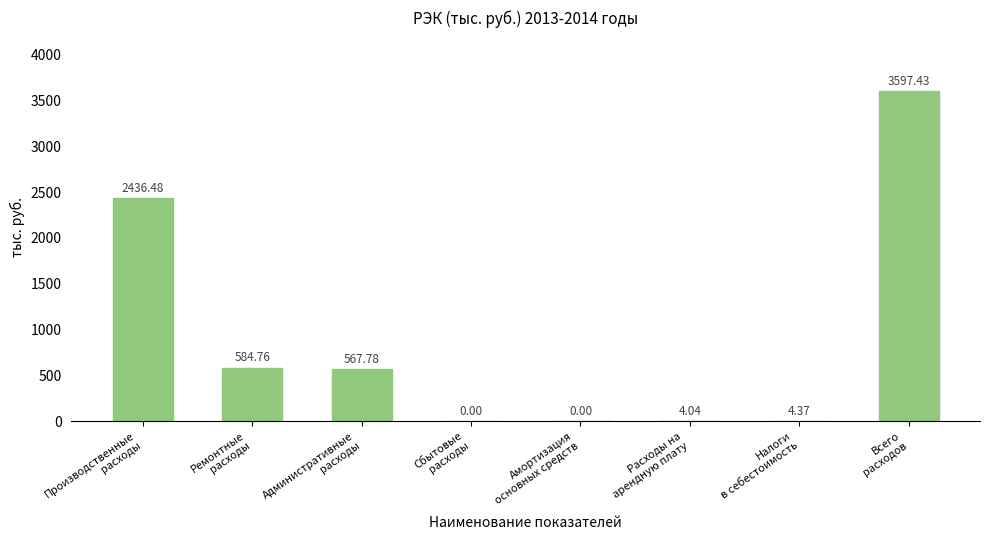

What is the change in value from Ремонтные
расходы to Амортизация
основных средств?

-584.8